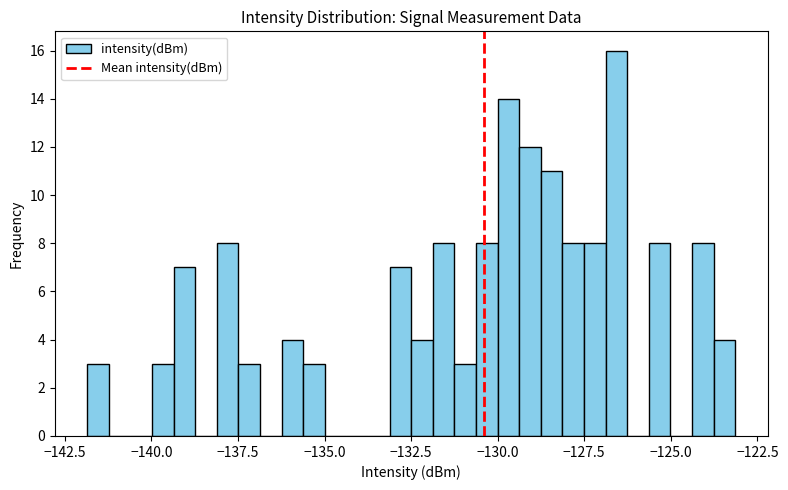

Read against the x-axis, roughly where is the centre of the tallest bar?

-126.5